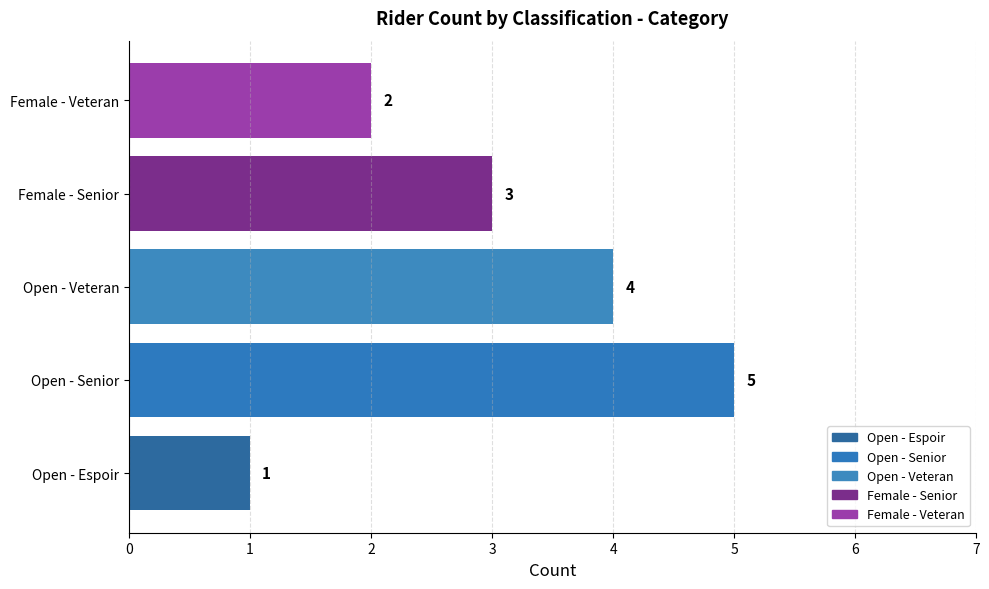

Where is the data nearest to the value 3?

Female - Senior